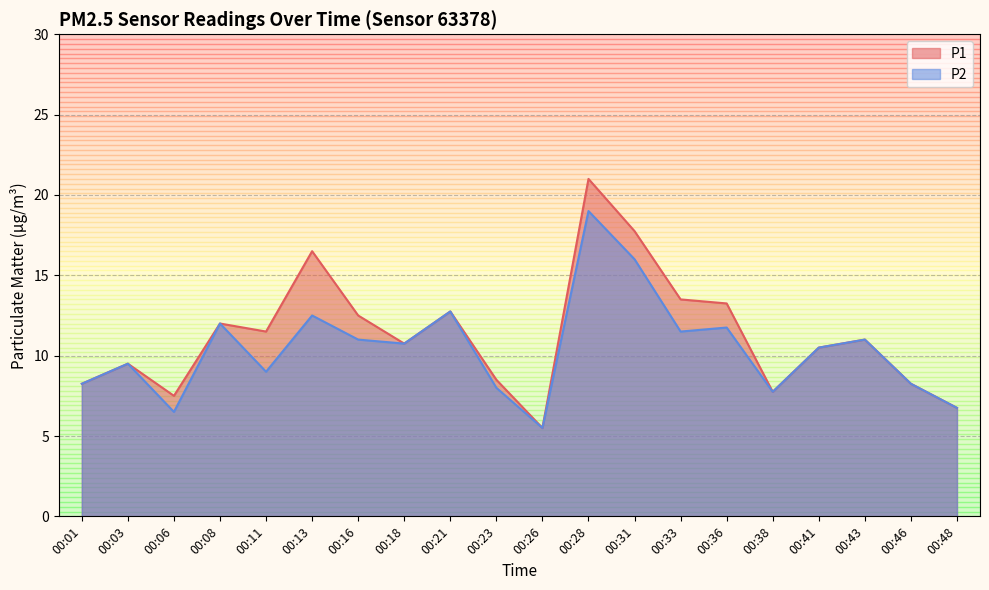

Rank the series by their average value, from lowest to highest.

P2, P1